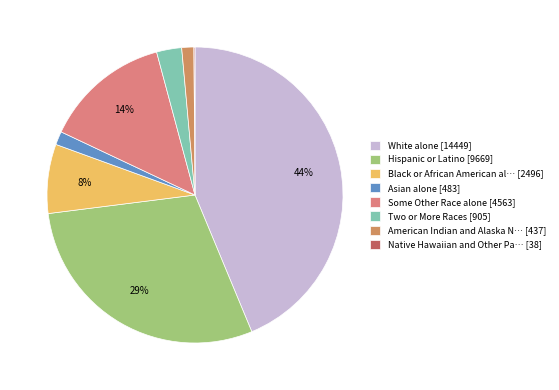

Rank the categories by value from lowest to highest.

Native Hawaiian and Other Pacific, American Indian and Alaska Native, Asian alone, Two or More Races, Black or African American alone, Some Other Race alone, Hispanic or Latino, White alone